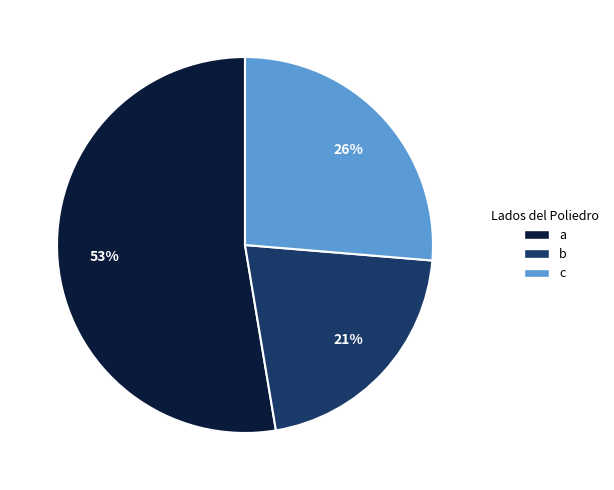

To the nearest percent, what percentage of the pie is c?

26%